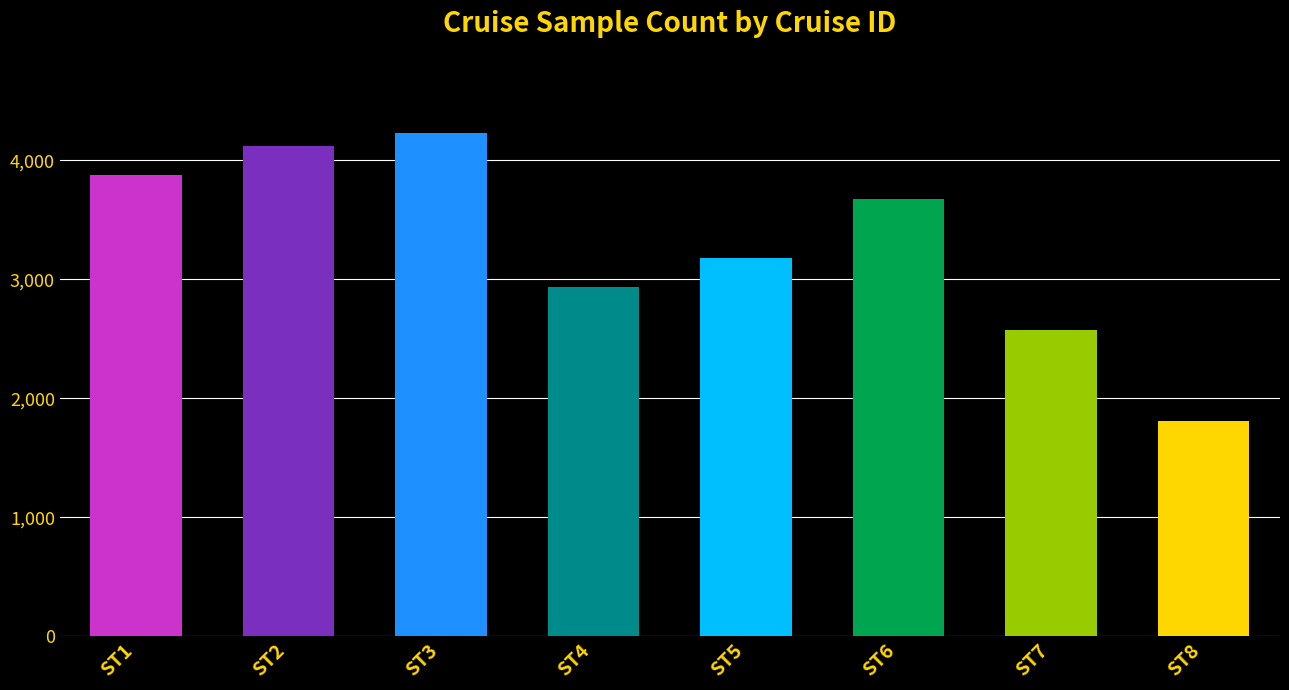

At which category does the chart reach its minimum across all series?

ST8